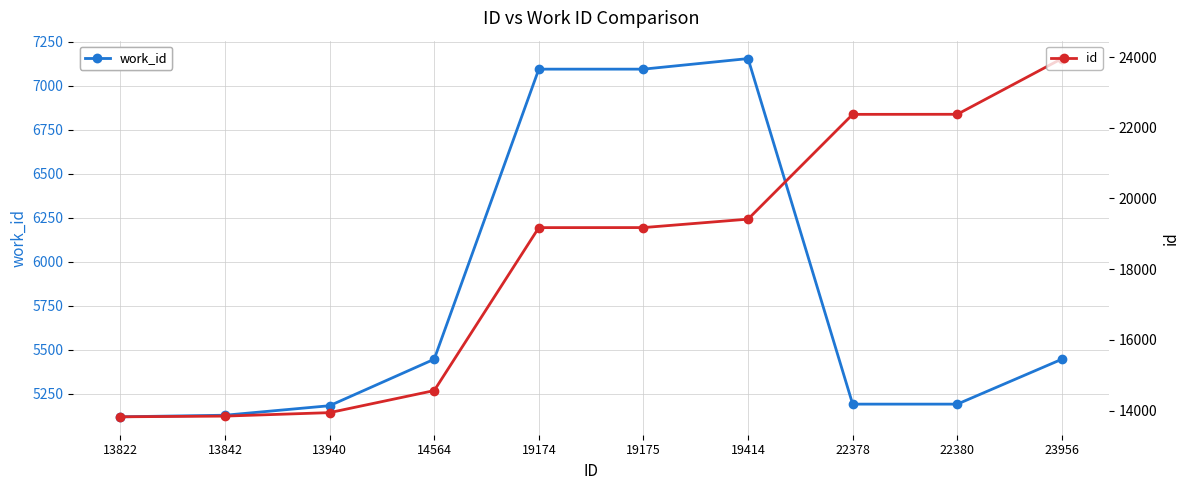

True or false: work_id has a value of 3747 at 19174.

False